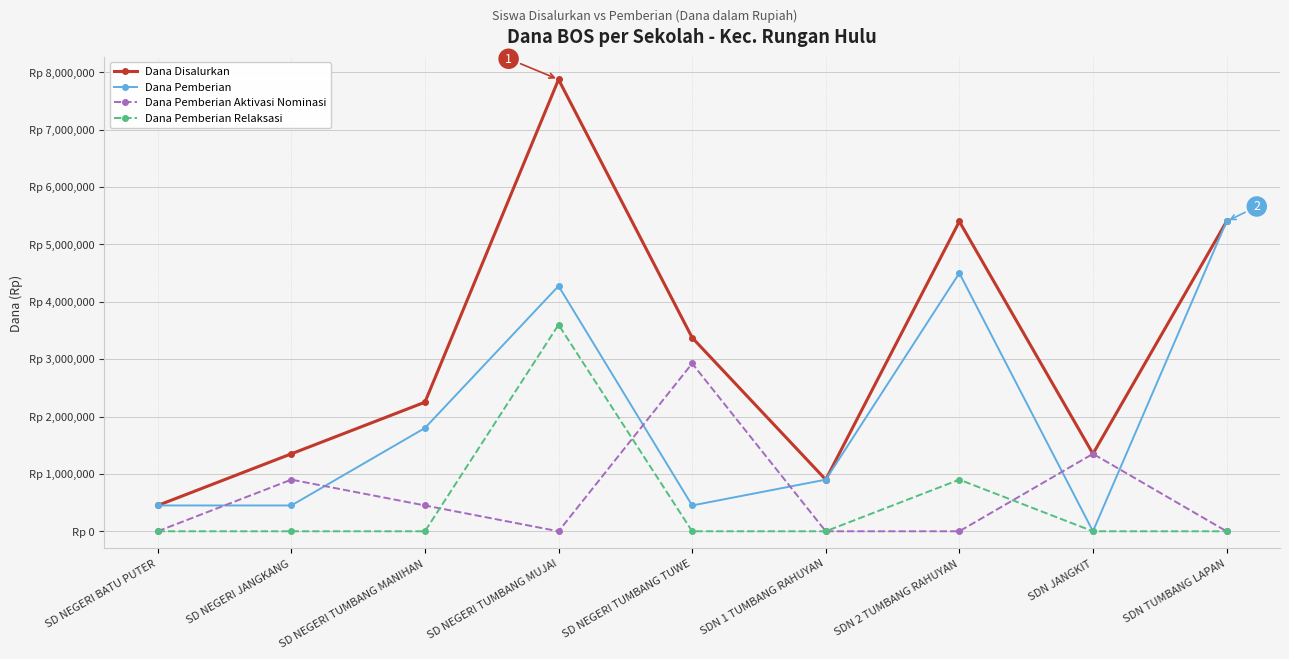

At which label does Dana Pemberian reach its peak?

SDN TUMBANG LAPAN